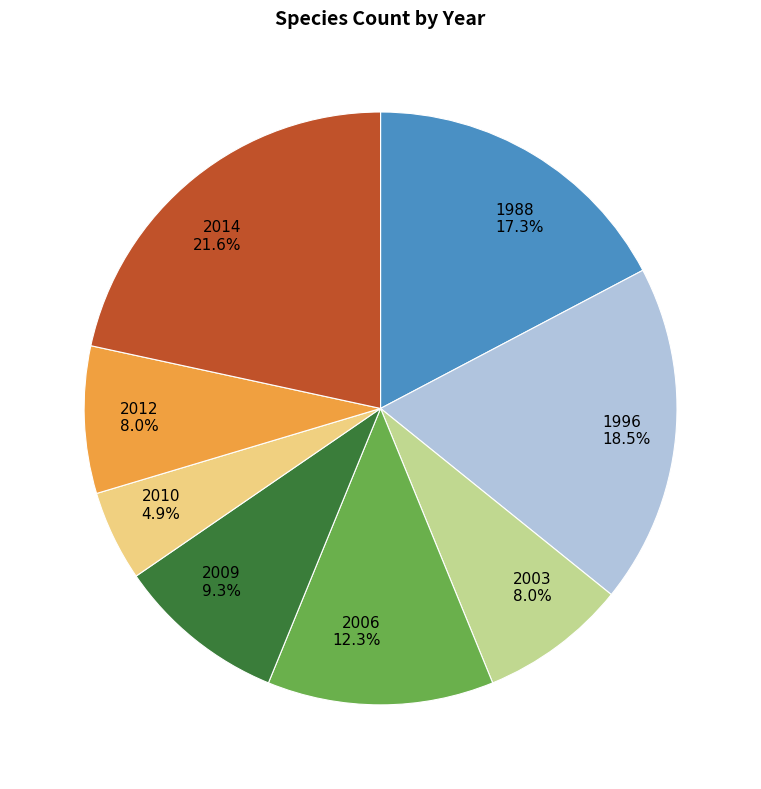

What is the ratio of the value at 1988 to the value at 2009?

1.9